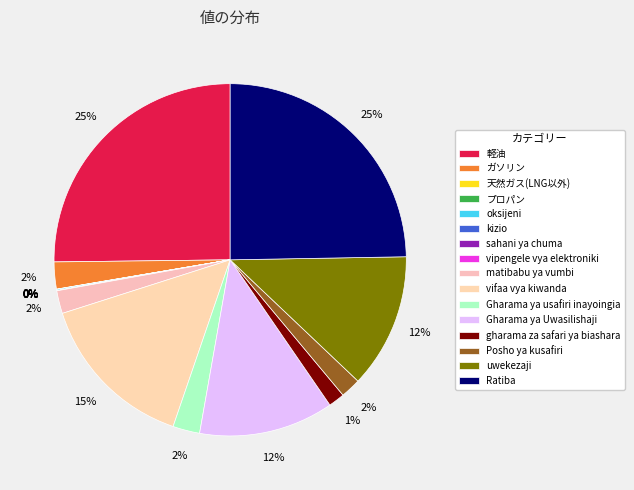

How many slices are in this pie chart?

16